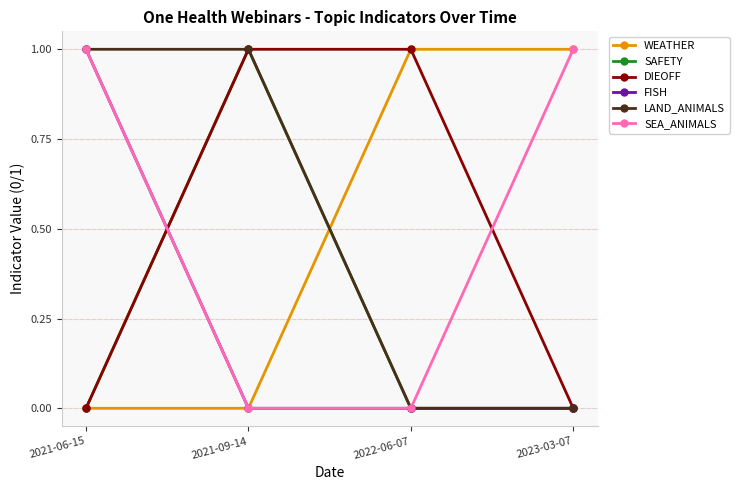

At how many categories does at least one series exceed 0?

4